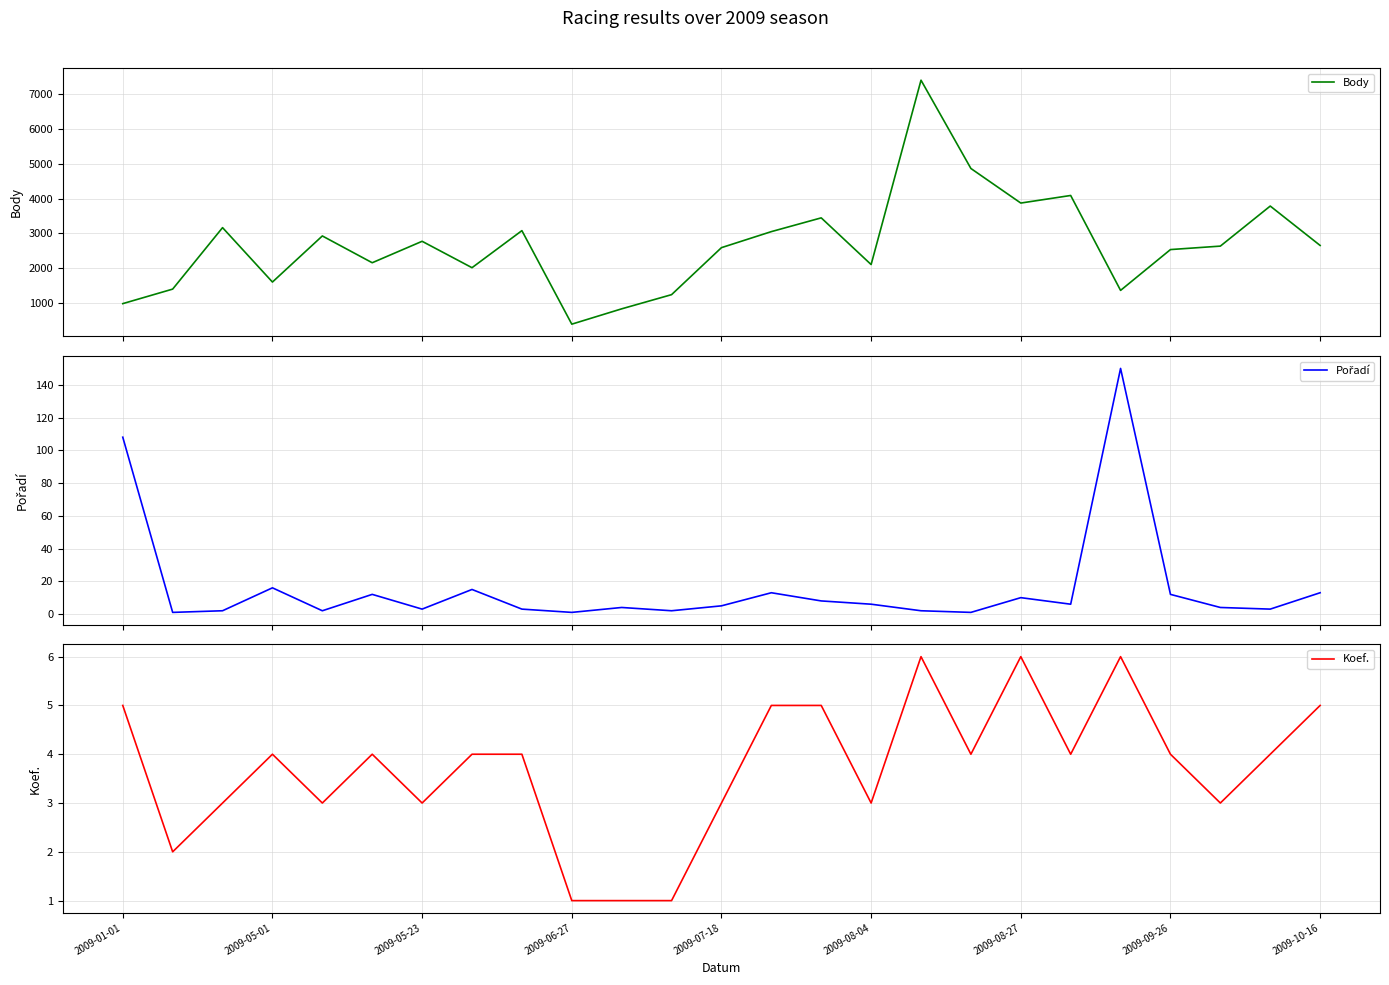

At which category is the sum across all series the highest?

16